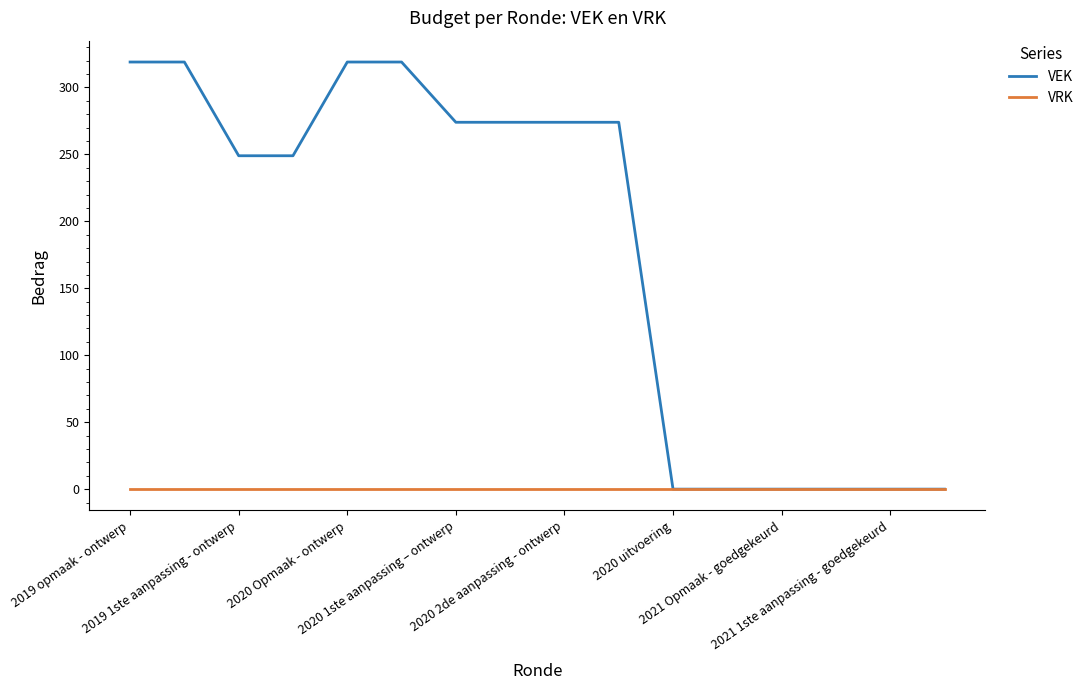

Which series has the widest spread of values?

VEK